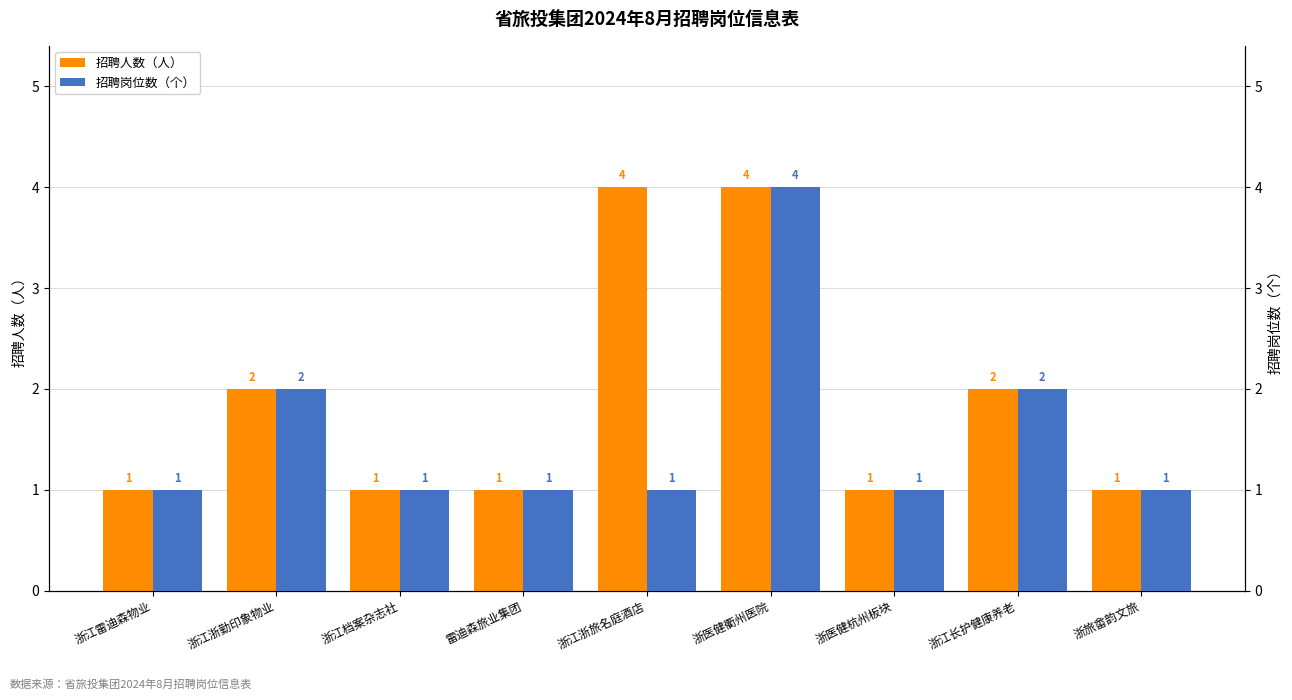

The value of 招聘岗位数（个） at 浙医健衢州医院 is 4. True or false?

True